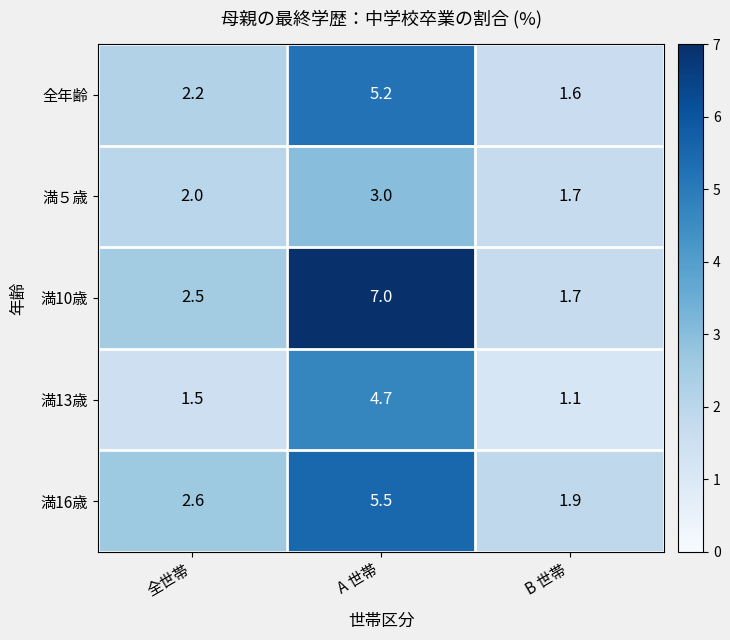

What is the minimum value for 満５歳?

1.7